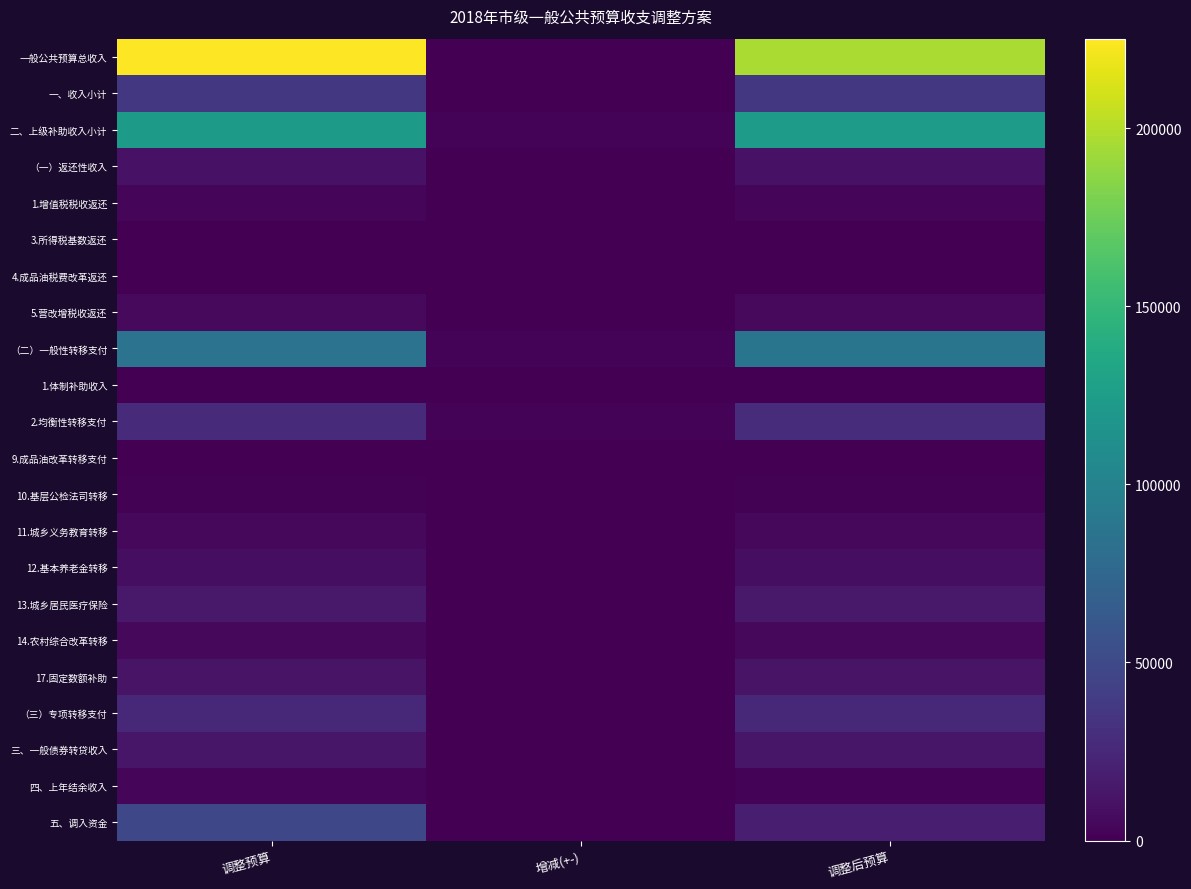

Reading left to right, list all the values displayed in this chart.

一般公共预算总收入: 调整预算=225094	增减(+-)=-28847	调整后预算=196247
一、收入小计: 调整预算=36266	增减(+-)=0	调整后预算=36266
二、上级补助收入小计: 调整预算=122856	增减(+-)=1789	调整后预算=124645
（一）返还性收入: 调整预算=10661	增减(+-)=0	调整后预算=10661
1.增值税税收返还: 调整预算=3590	增减(+-)=0	调整后预算=3590
3.所得税基数返还: 调整预算=315	增减(+-)=0	调整后预算=315
4.成品油税费改革返还: 调整预算=864	增减(+-)=0	调整后预算=864
5.营改增税收返还: 调整预算=5892	增减(+-)=0	调整后预算=5892
（二）一般性转移支付: 调整预算=85918	增减(+-)=1789	调整后预算=87707
1.体制补助收入: 调整预算=576	增减(+-)=0	调整后预算=576
2.均衡性转移支付: 调整预算=26531	增减(+-)=1789	调整后预算=28320
9.成品油改革转移支付: 调整预算=655	增减(+-)=0	调整后预算=655
10.基层公检法司转移: 调整预算=1194	增减(+-)=0	调整后预算=1194
11.城乡义务教育转移: 调整预算=5208	增减(+-)=0	调整后预算=5208
12.基本养老金转移: 调整预算=8417	增减(+-)=0	调整后预算=8417
13.城乡居民医疗保险: 调整预算=15527	增减(+-)=0	调整后预算=15527
14.农村综合改革转移: 调整预算=4524	增减(+-)=0	调整后预算=4524
17.固定数额补助: 调整预算=11823	增减(+-)=0	调整后预算=11823
（三）专项转移支付: 调整预算=26277	增减(+-)=0	调整后预算=26277
三、一般债券转贷收入: 调整预算=14000	增减(+-)=0	调整后预算=14000
四、上年结余收入: 调整预算=3165	增减(+-)=-555	调整后预算=2610
五、调入资金: 调整预算=48807	增减(+-)=-30081	调整后预算=18726